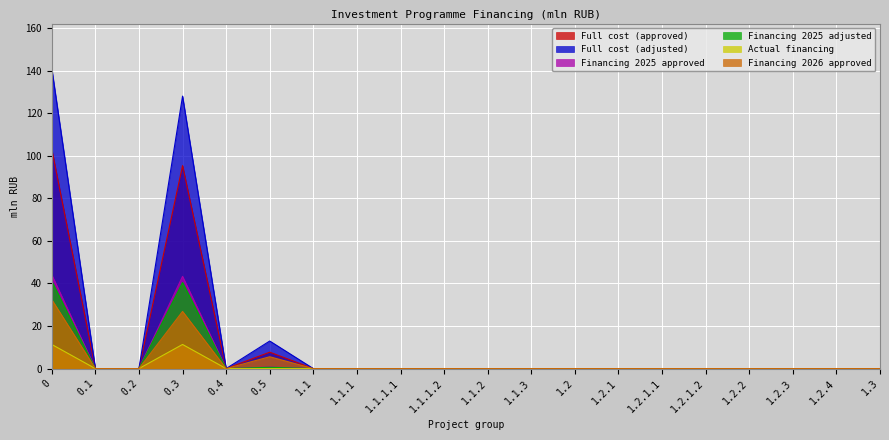

The Financing 2025 adjusted series shows 0.0 at 0.1. True or false?

True